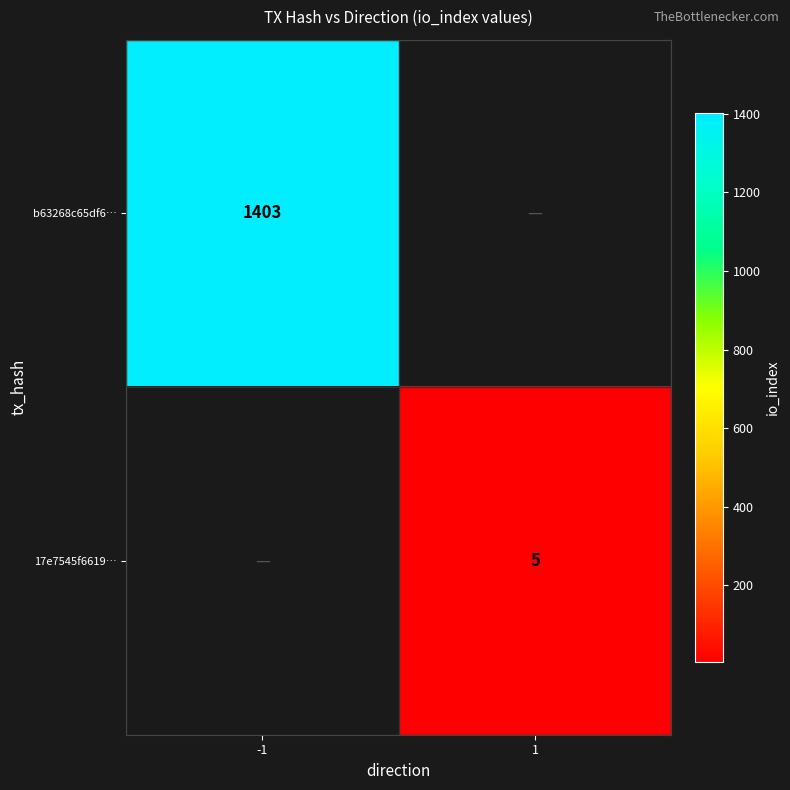

Is it true that b63268c65df6… equals 1403 at -1?

True